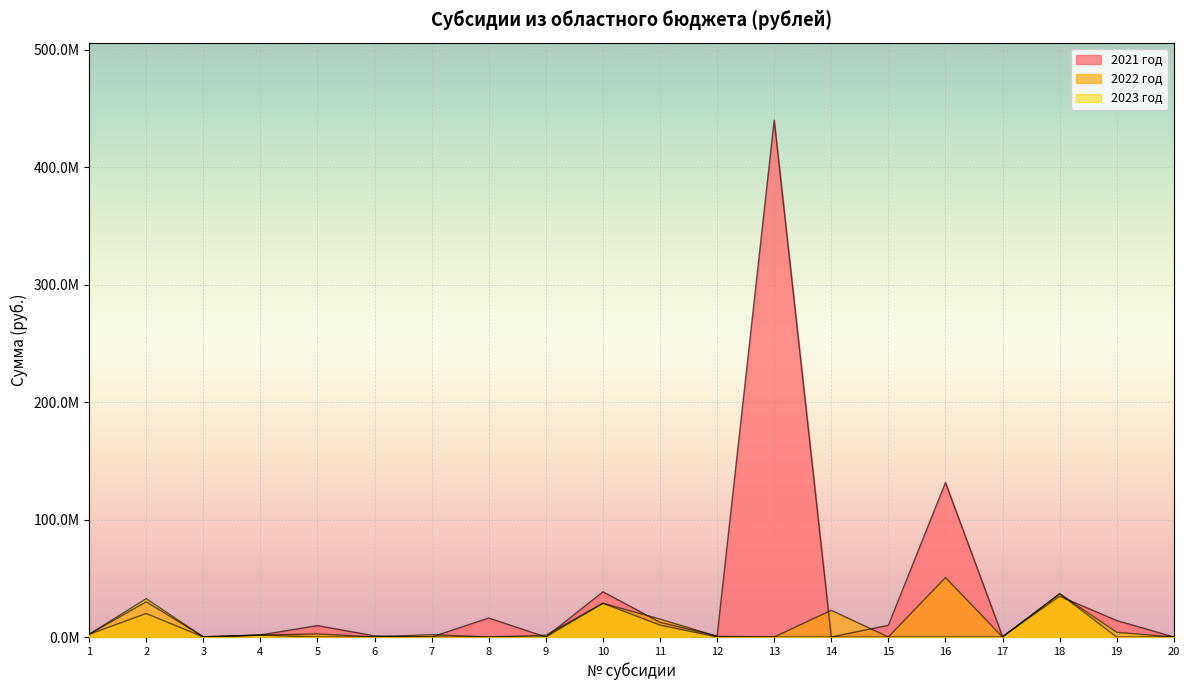

How many categories are shown in the chart?

20